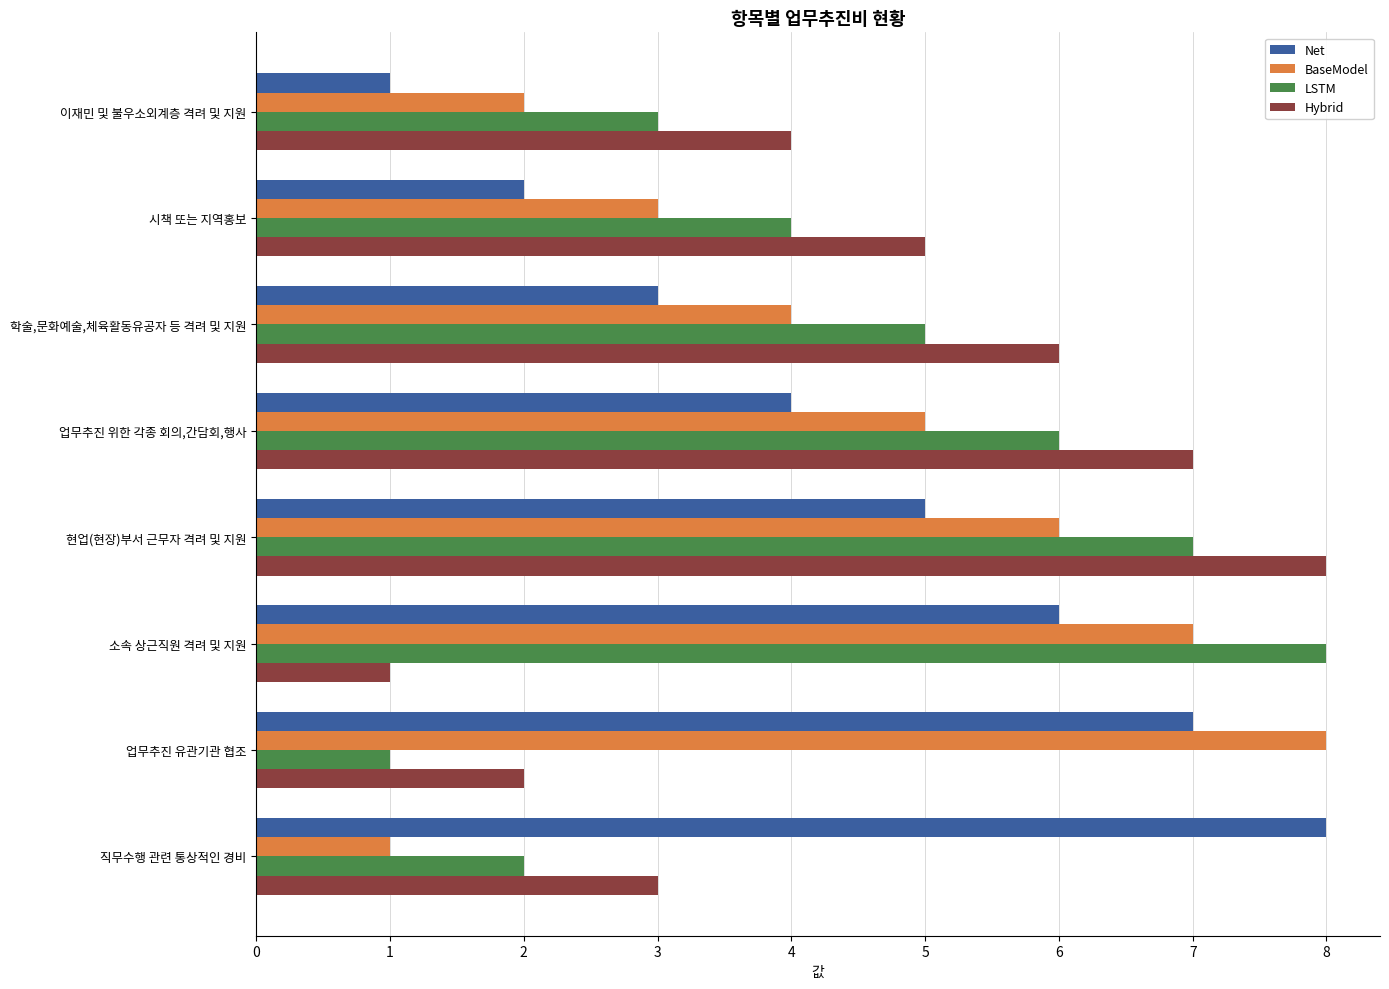

What is the sum of the Net values at 업무추진 위한 각종 회의,간담회,행사 and 소속 상근직원 격려 및 지원?

10